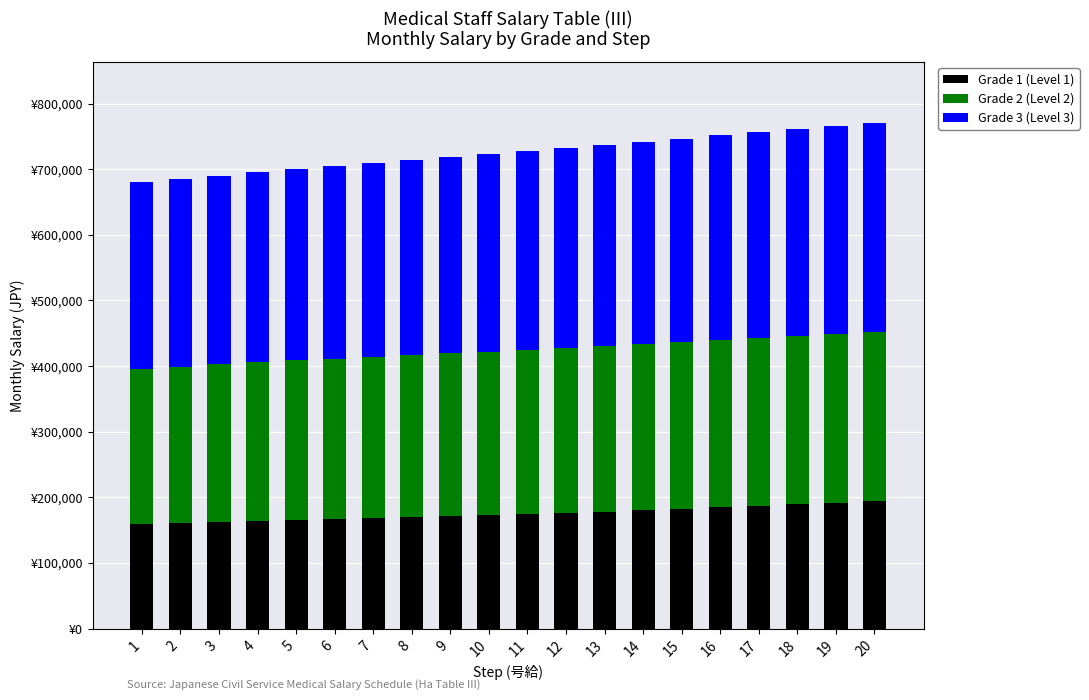

Are the bars horizontal?

No